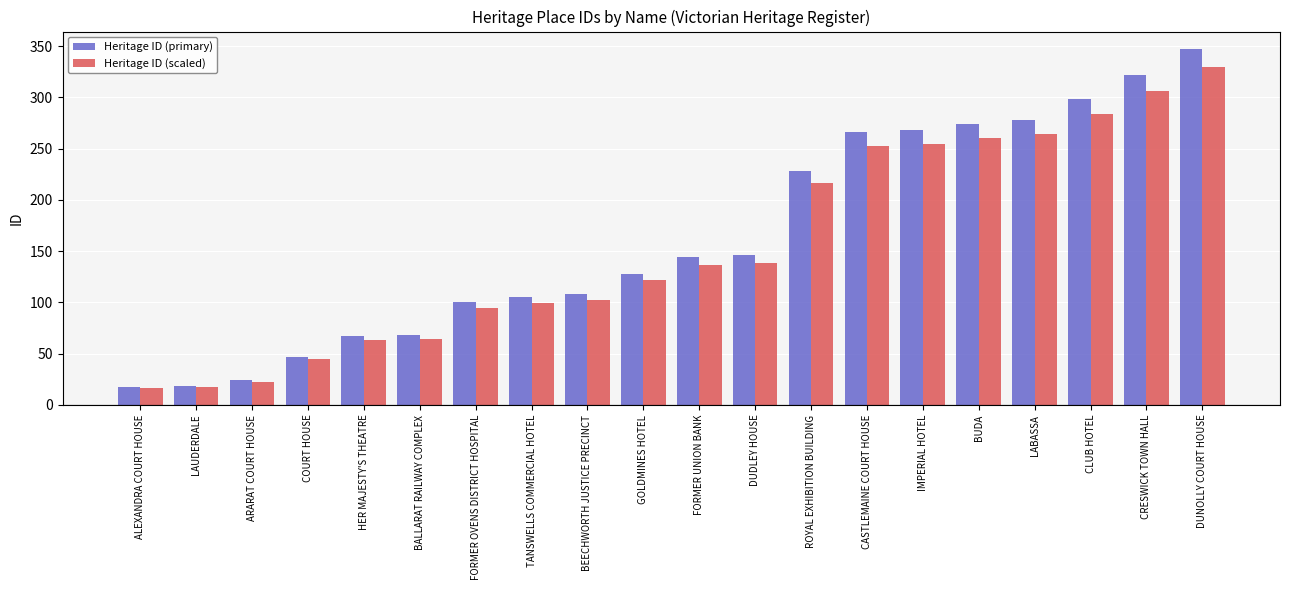

How many distinct data groups are displayed?

2